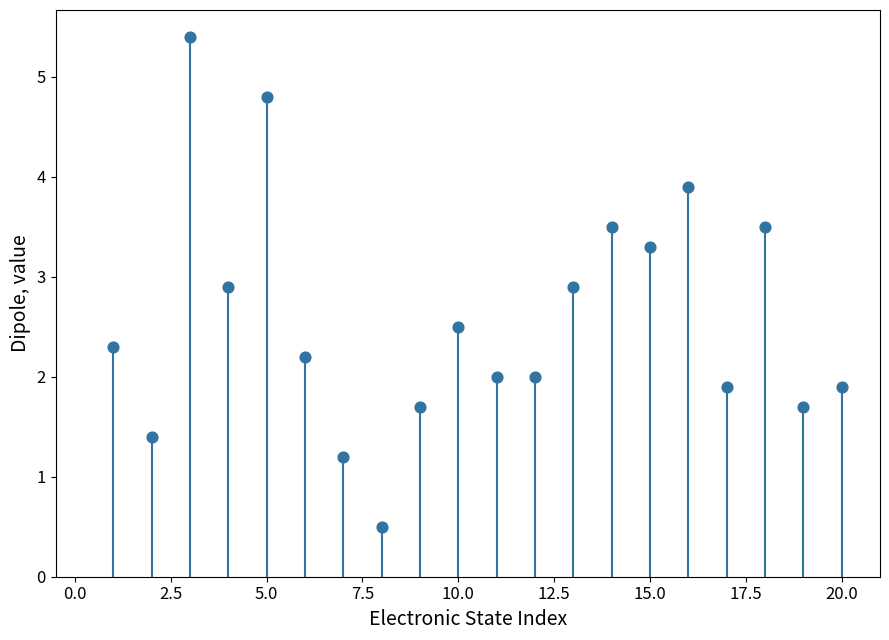

What is the range of Y values (max minus min)?

4.9